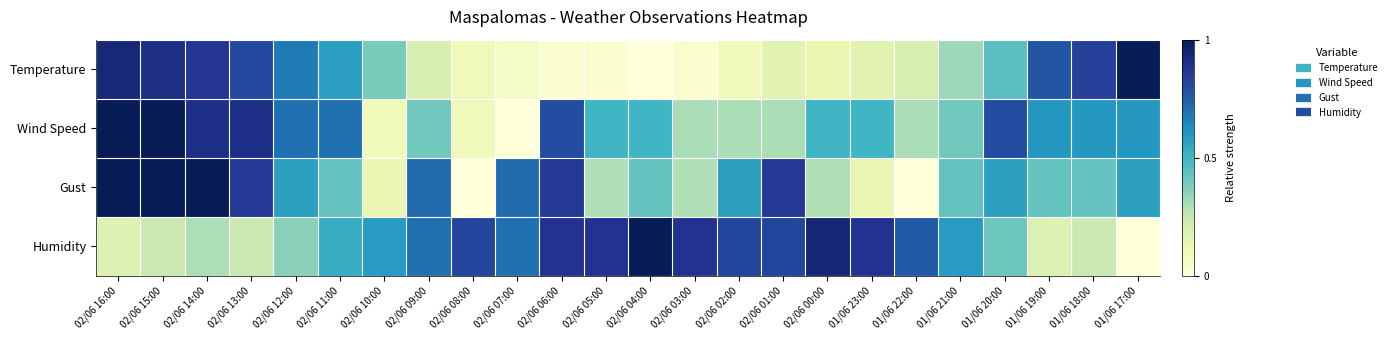

What is the total value across all series at 02/06 04:00?

1.9